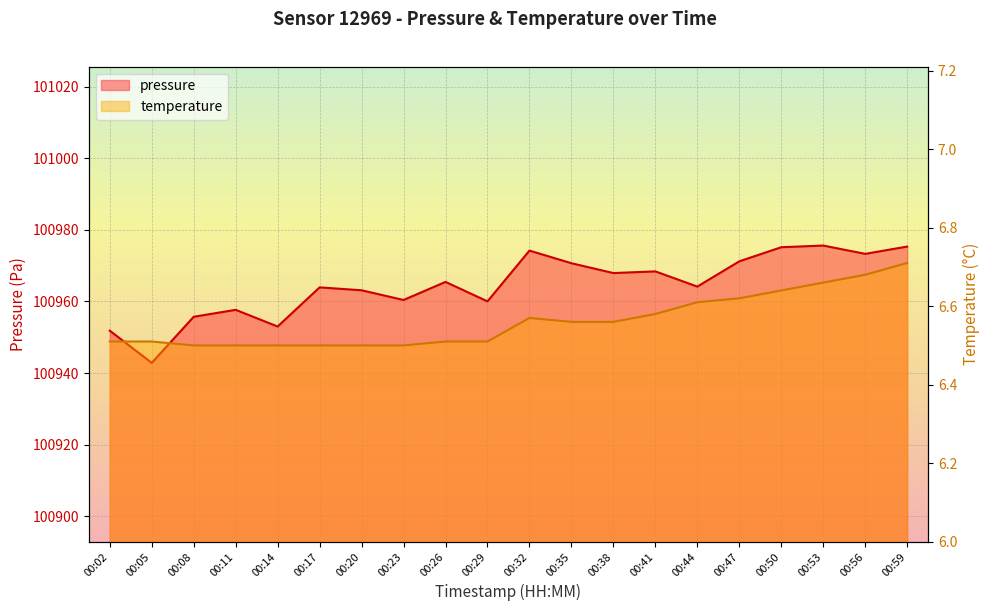

At which category does temperature reach its first local peak?

00:32